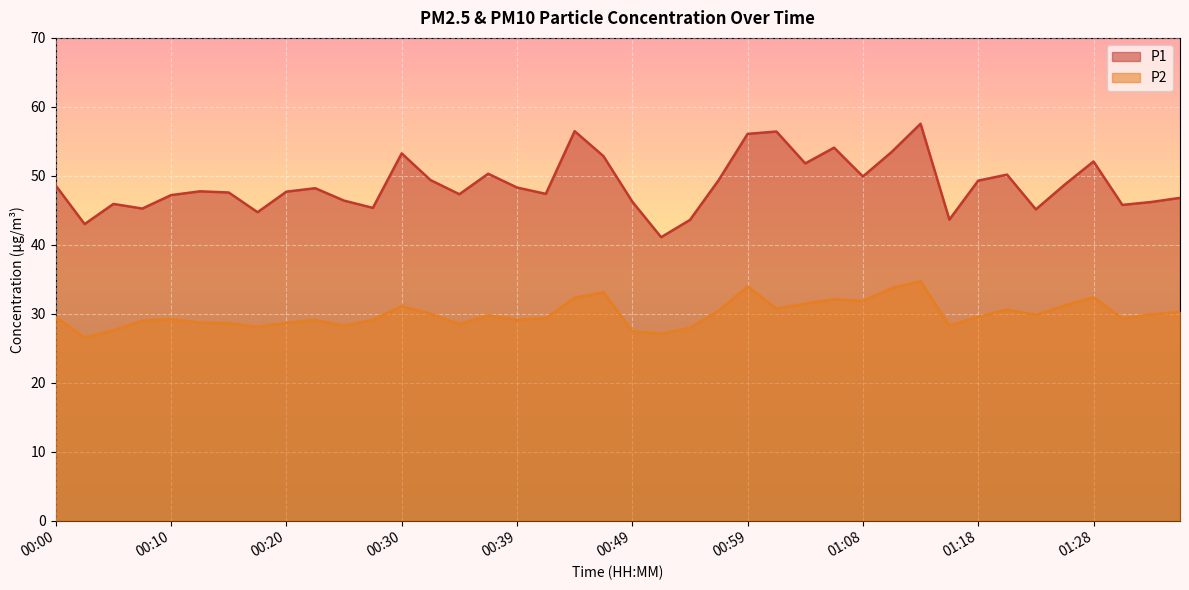

At which label is P1 closest to 49?

01:26